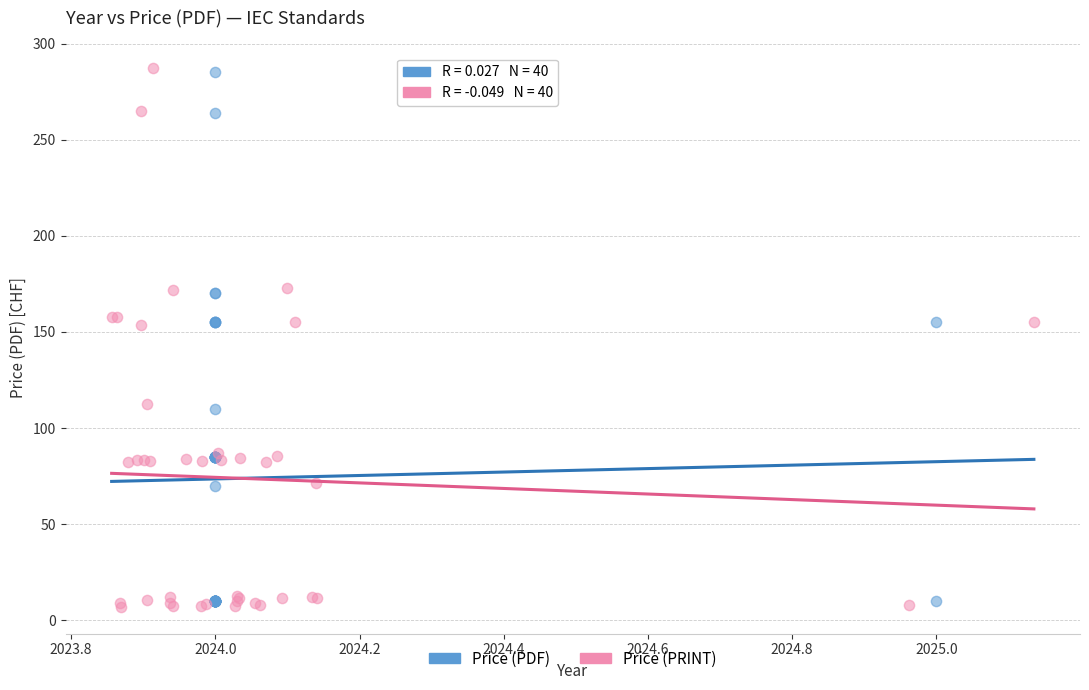

What are all the series names shown in the legend?

Price (PDF), Price (PRINT)